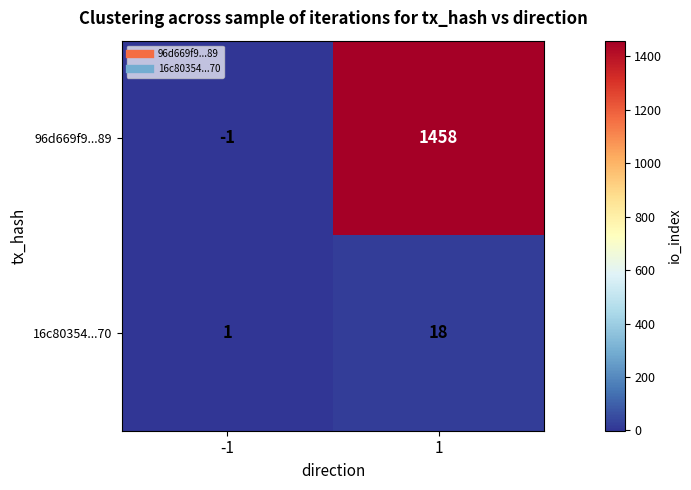

Reading left to right, what are all the values shown in this chart?

96d669f9...89: -1=-1	1=1458
16c80354...70: -1=1	1=18